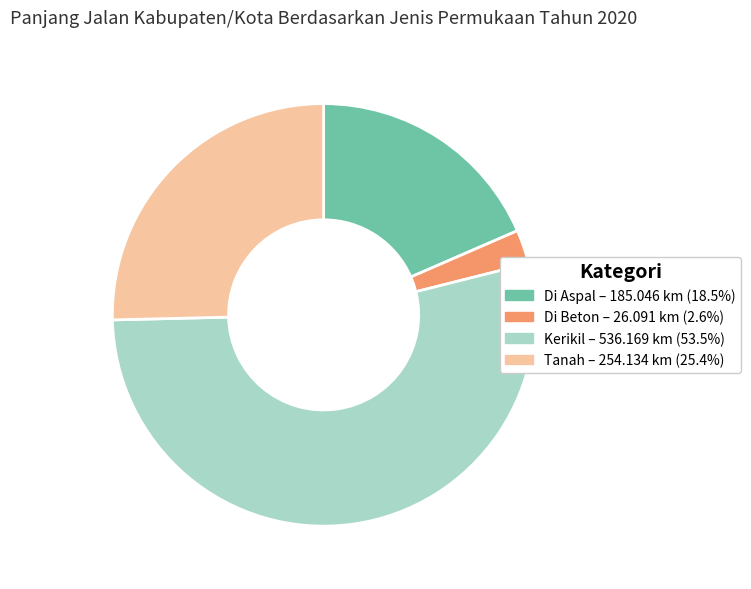

Is the sum of Tanah and Kerikil greater than half?

Yes